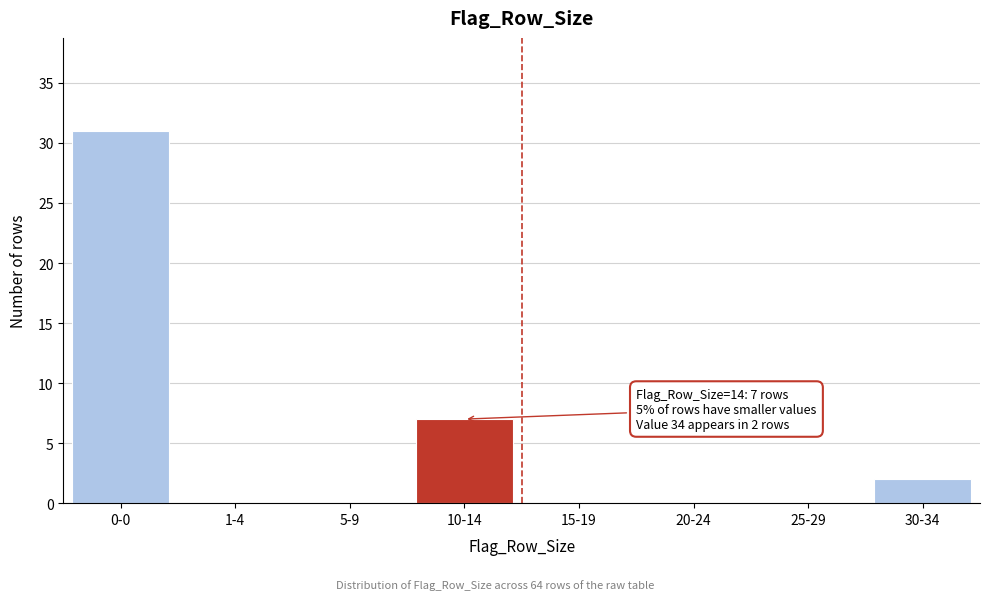

Reading left to right, extract all data points from this chart.

0-0=31	1-4=0	5-9=0	10-14=7	15-19=0	20-24=0	25-29=0	30-34=2